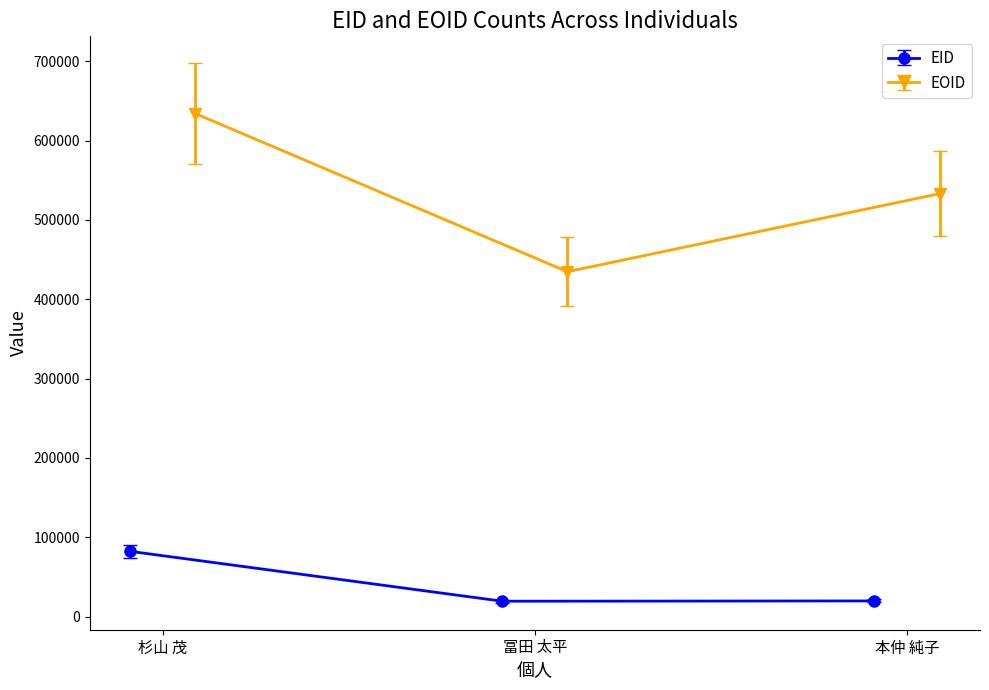

What is the value of the EID point at the 3rd from the left?

19643